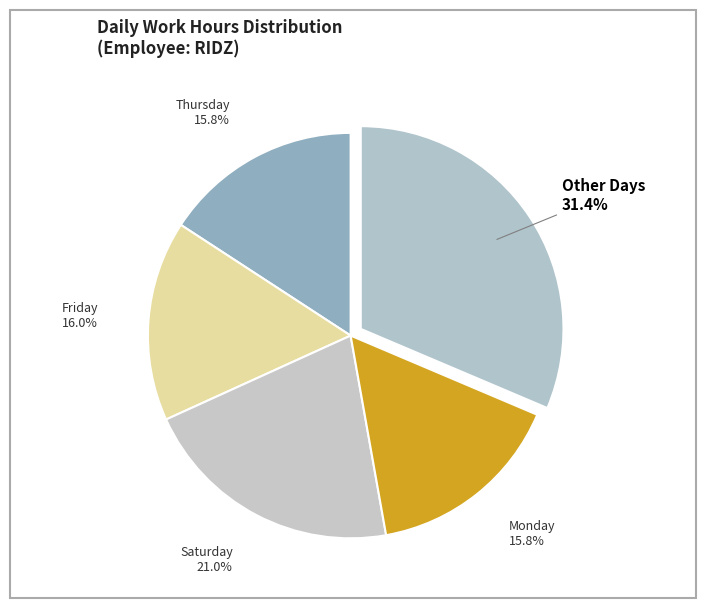

Count the number of slices in the pie.

5